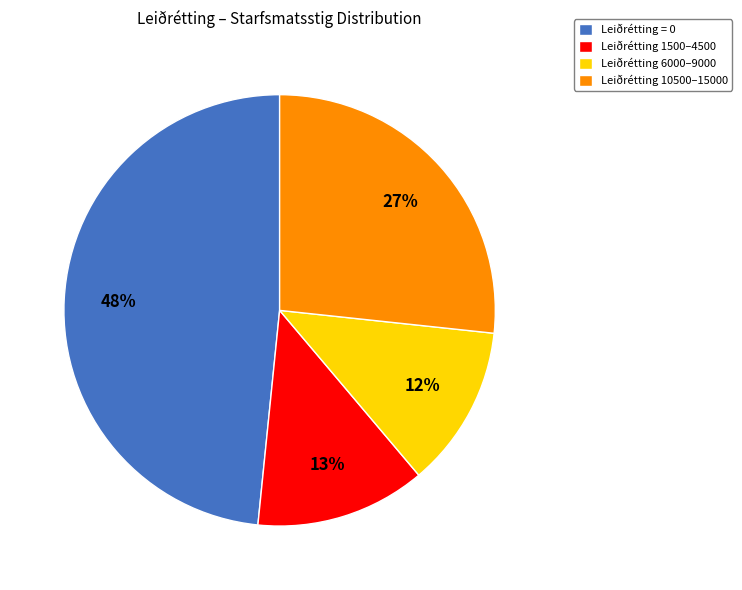

Is the sum of Leiðrétting 1500–4500 and Leiðrétting = 0 greater than half?

Yes